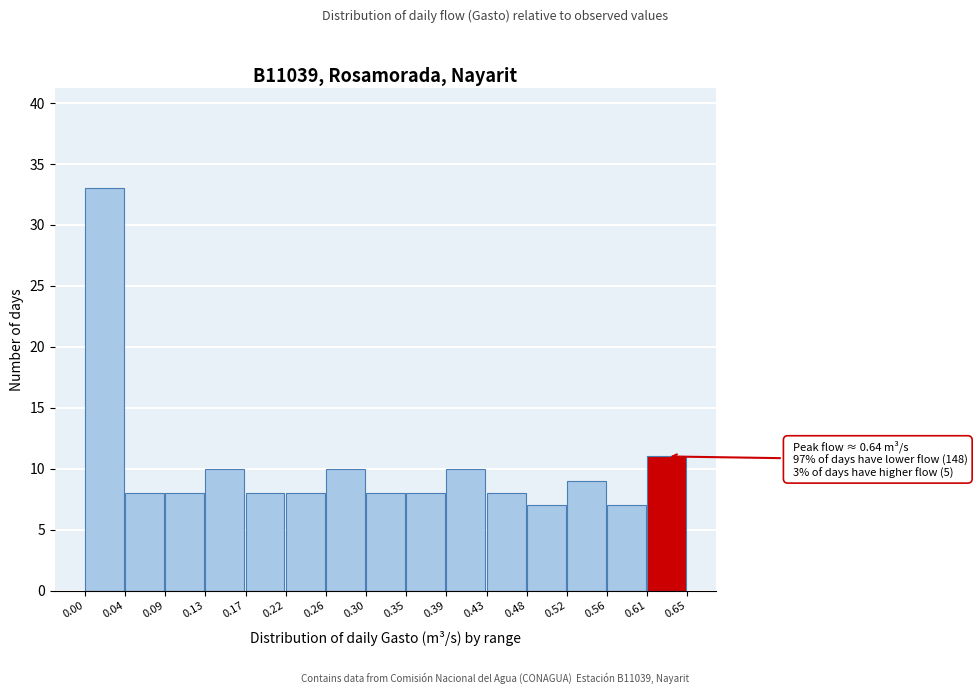

Which range on the x-axis has the tallest bar?

0.00 to 0.04